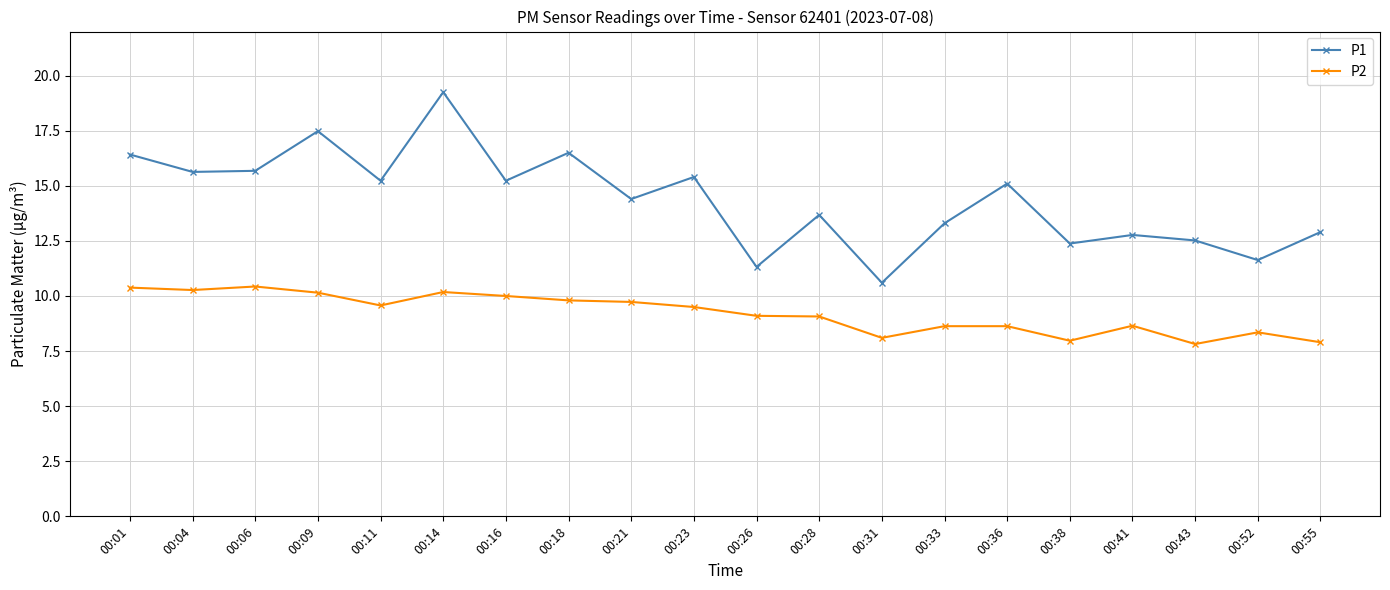

What is the value of the P2 point at the 13th from the left?

8.1